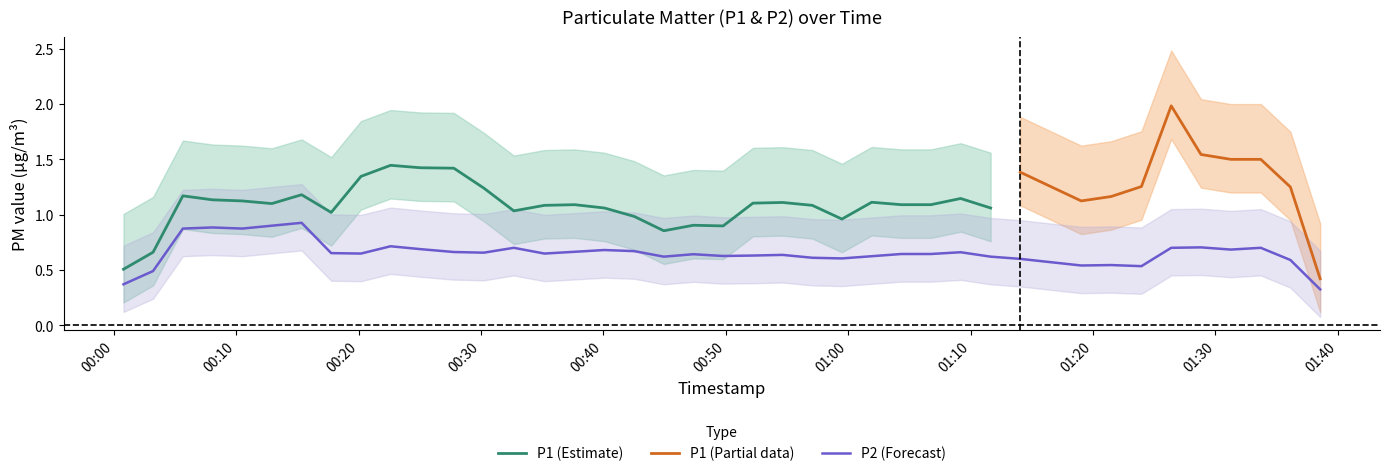

What is the minimum value for P1 (Estimate)?

0.5